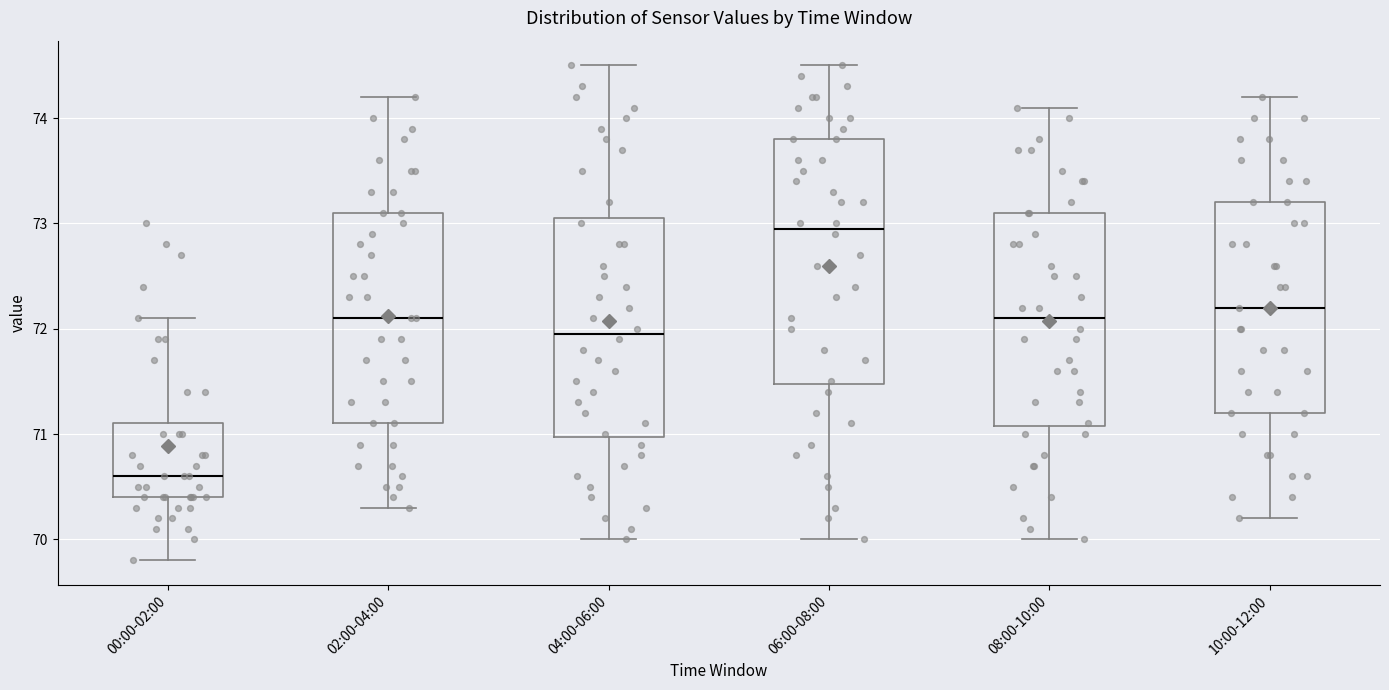

Which box has the highest median line?

06:00-08:00